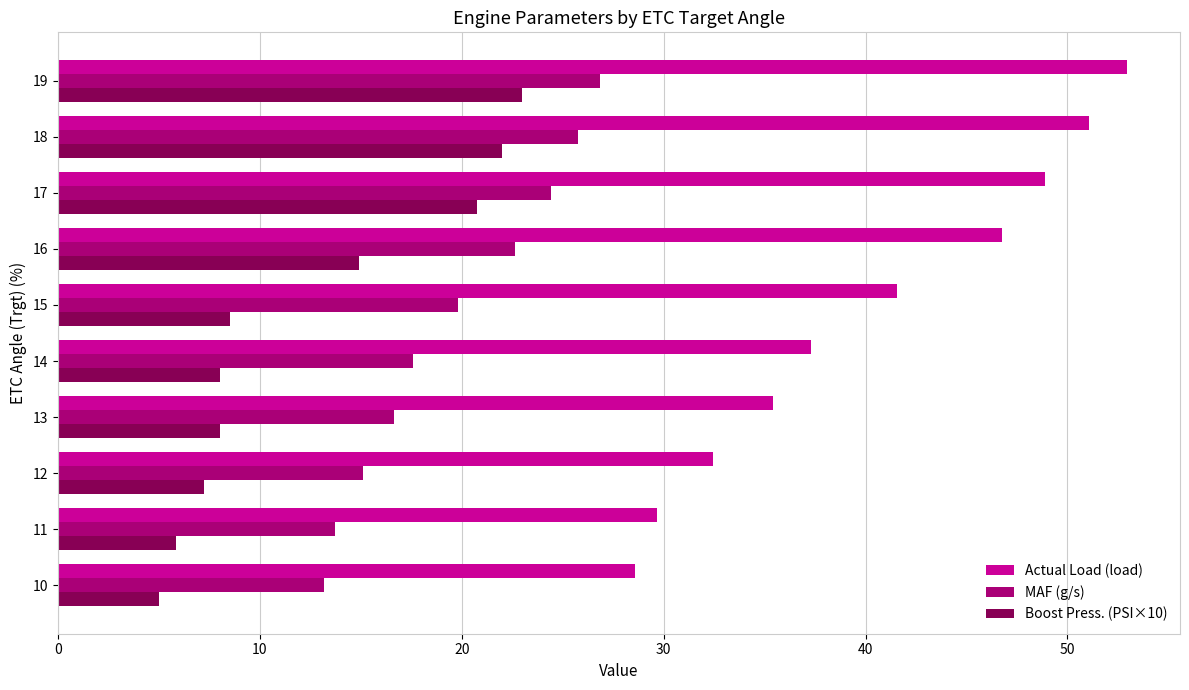

What are all the series names shown in the legend?

Actual Load (load), MAF (g/s), Boost Press. (PSI×10)